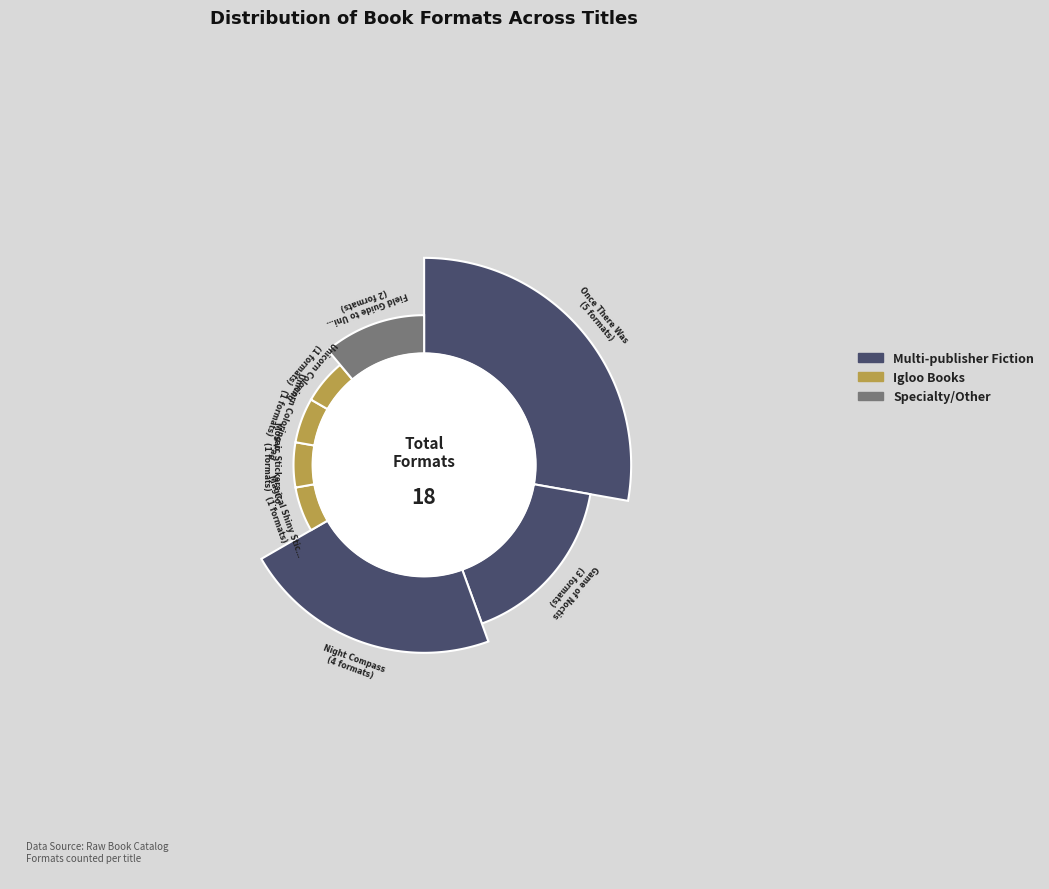

To the nearest percent, what portion does Once There Was represent?

28%